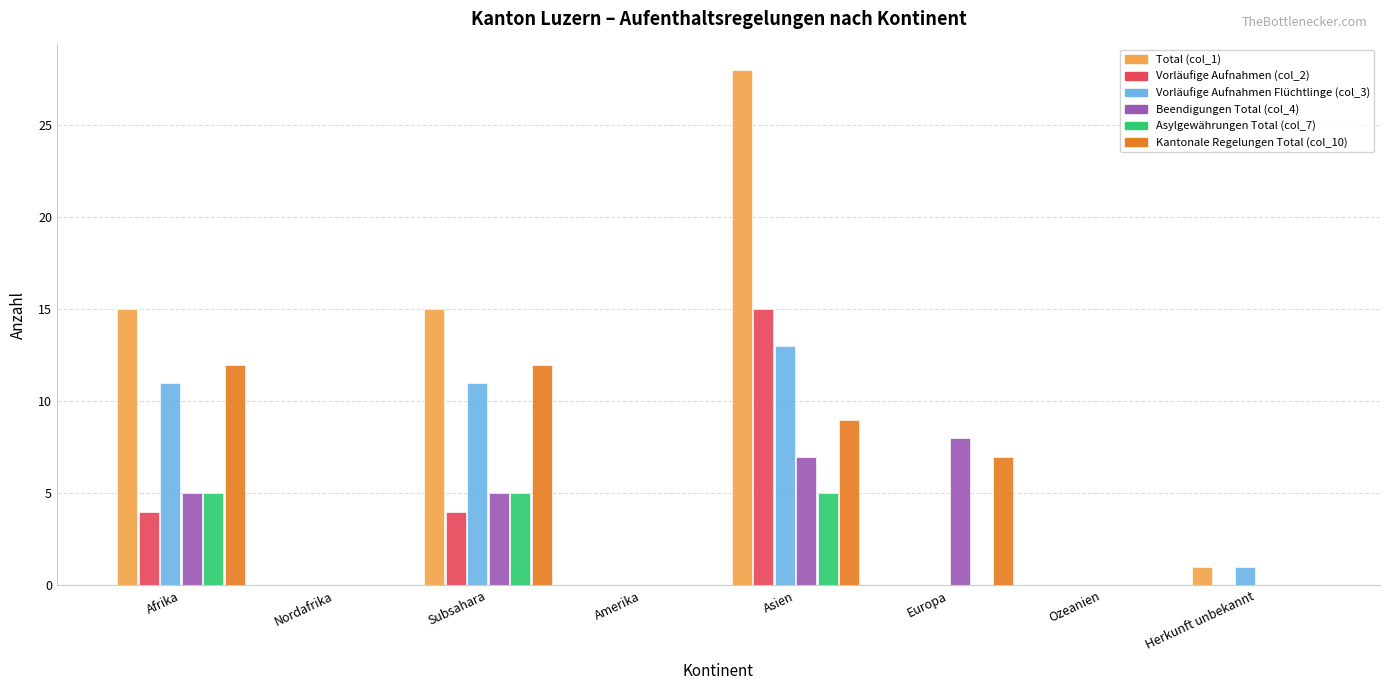

Which series changed the most between Nordafrika and Europa?

Beendigungen Total (col_4)